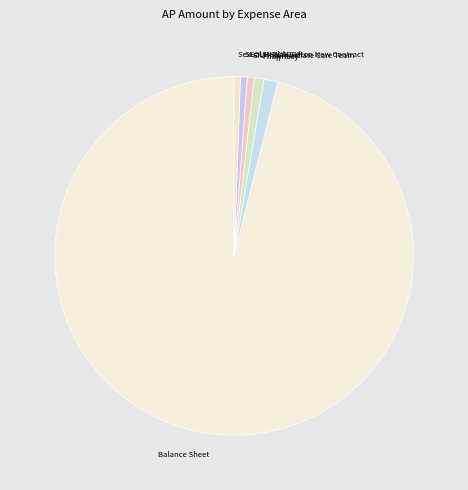

Do SIU Intermediate Care Team and Pharmacy together represent more than half of the pie?

No